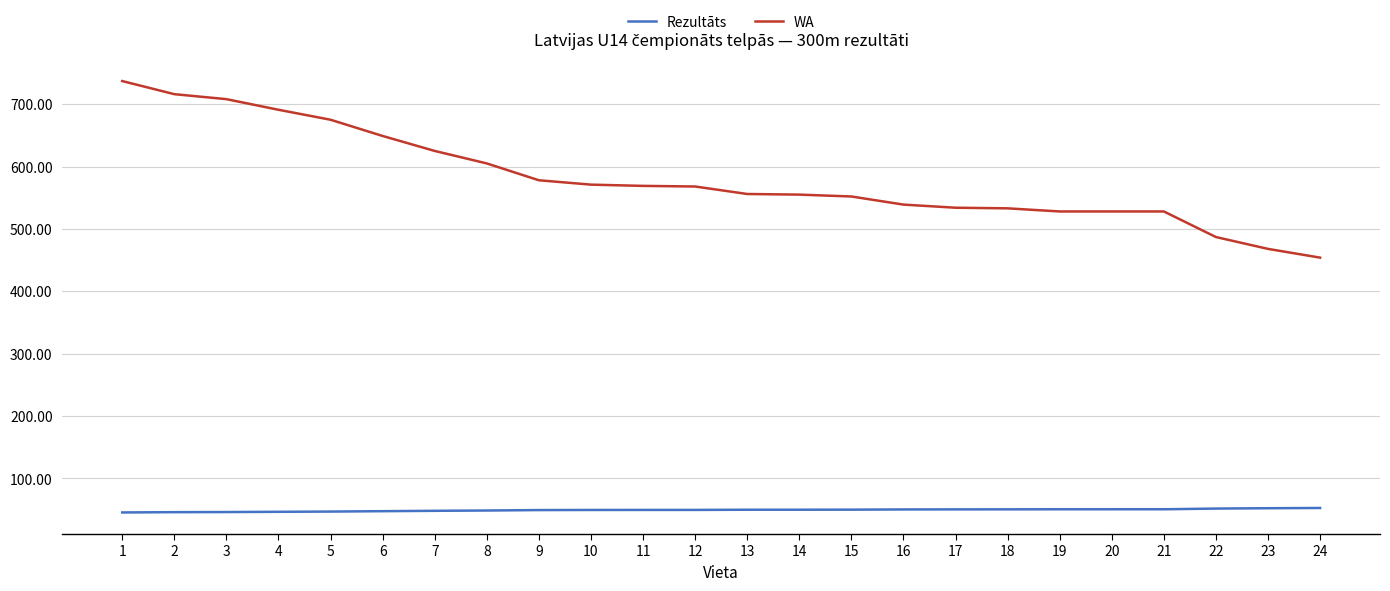

What is the total value across all series at 19?

578.7